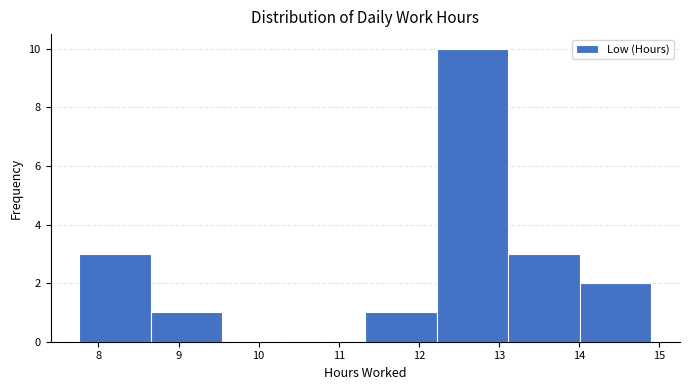

What is the height of the bar covering 12.2 to 13.1 on the x-axis? Neither the bar edges nor the heights are printed on the chart, so give them approximately, as read against the axes.

10